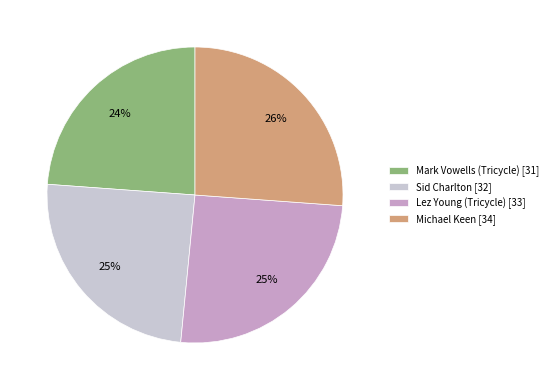

To the nearest percent, what is the average slice percentage?

25%